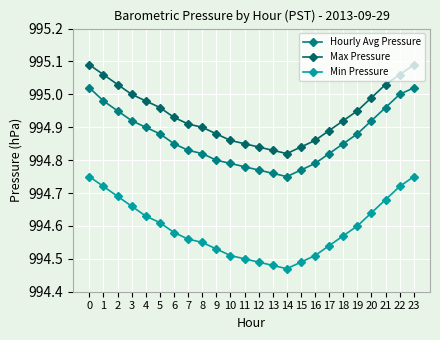

What is the difference between the maximum and minimum values in the Hourly Avg Pressure series?

0.3